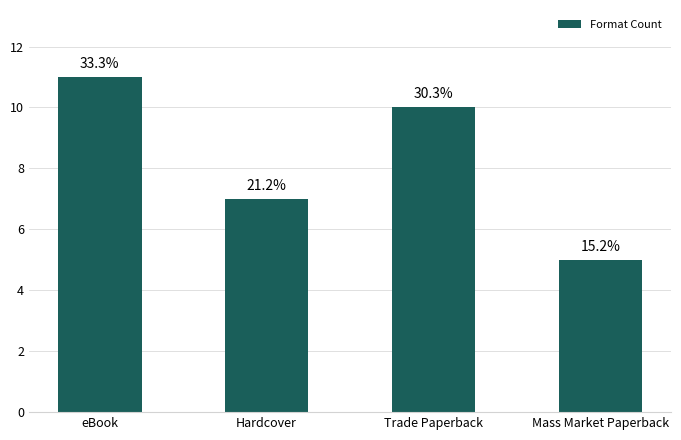

What is the sum of all values?

33